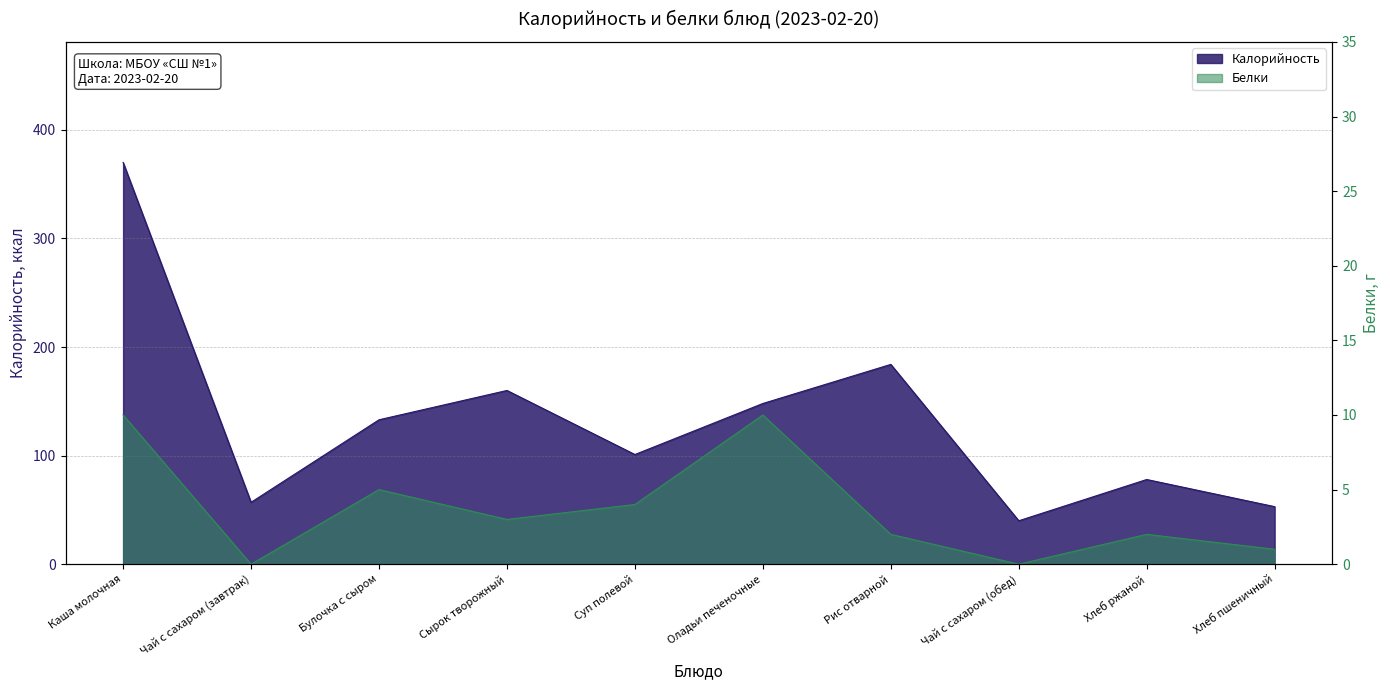

How many data points in Калорийность are above 133?

4